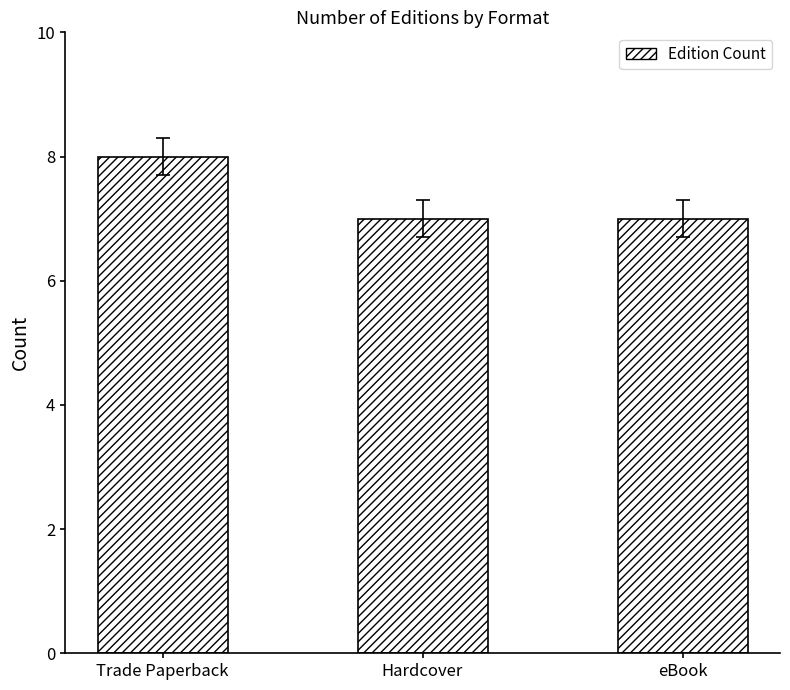

What is the change in value from Trade Paperback to eBook?

-1